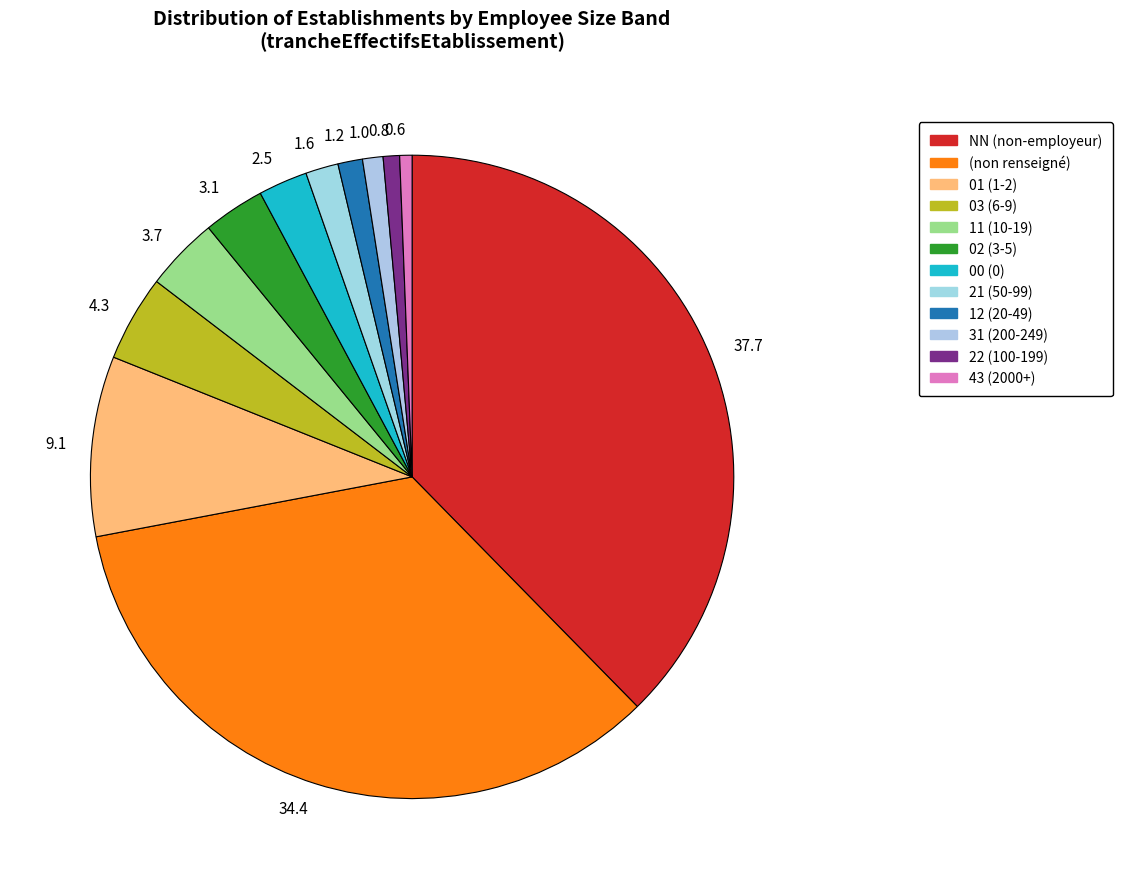

Which has a higher value, 34.4 or 4.3?

34.4